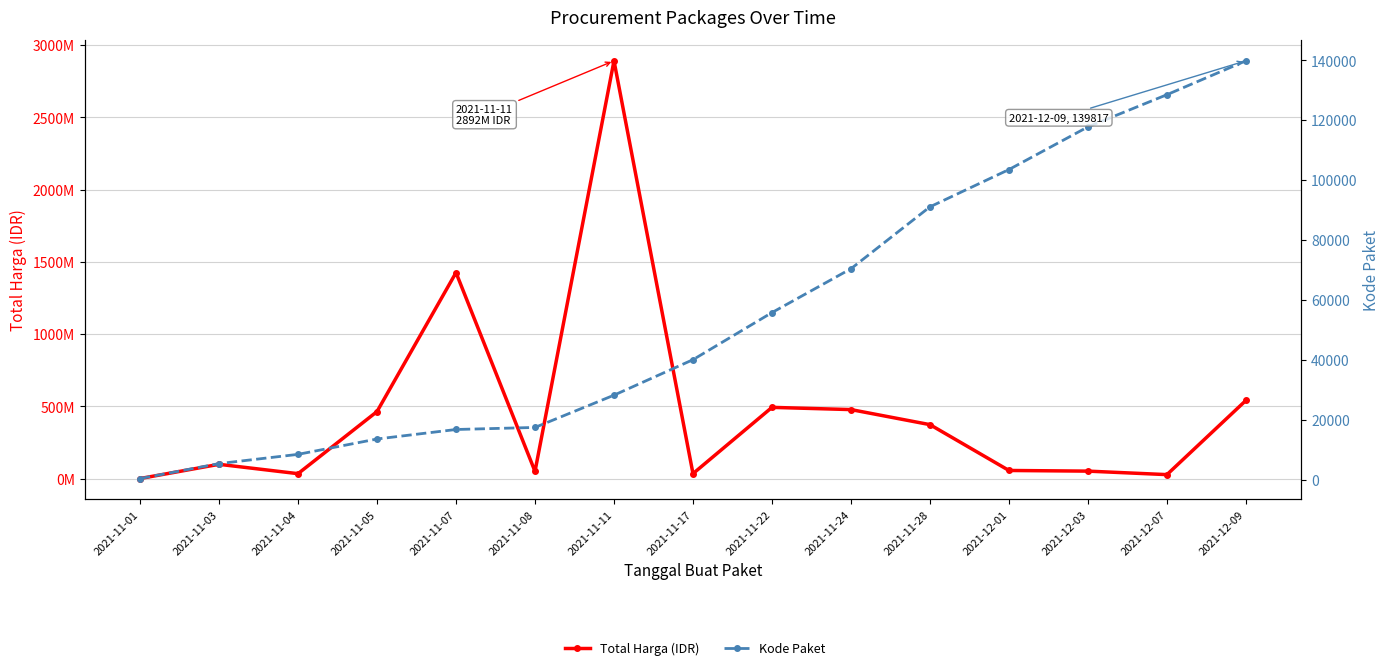

True or false: Total Harga (IDR) and Kode Paket cross at least once.

False